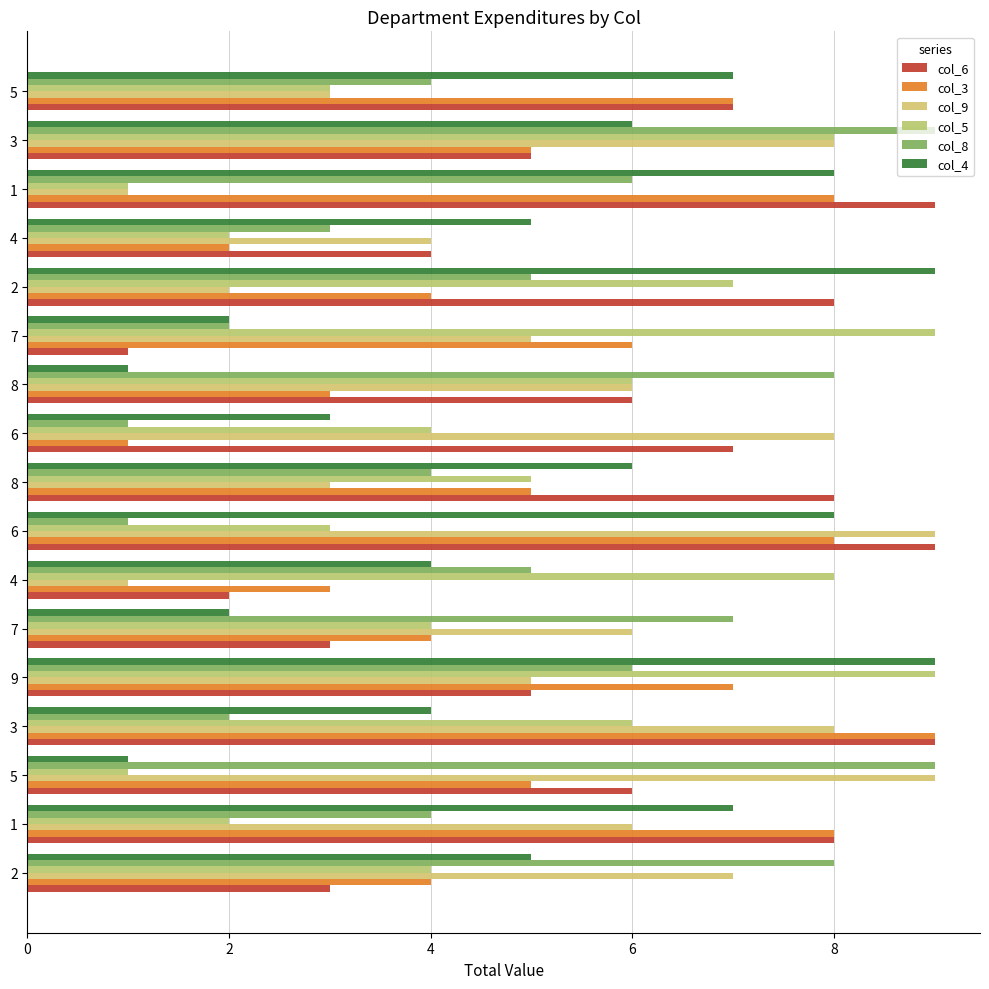

How many data points does each series have?

17